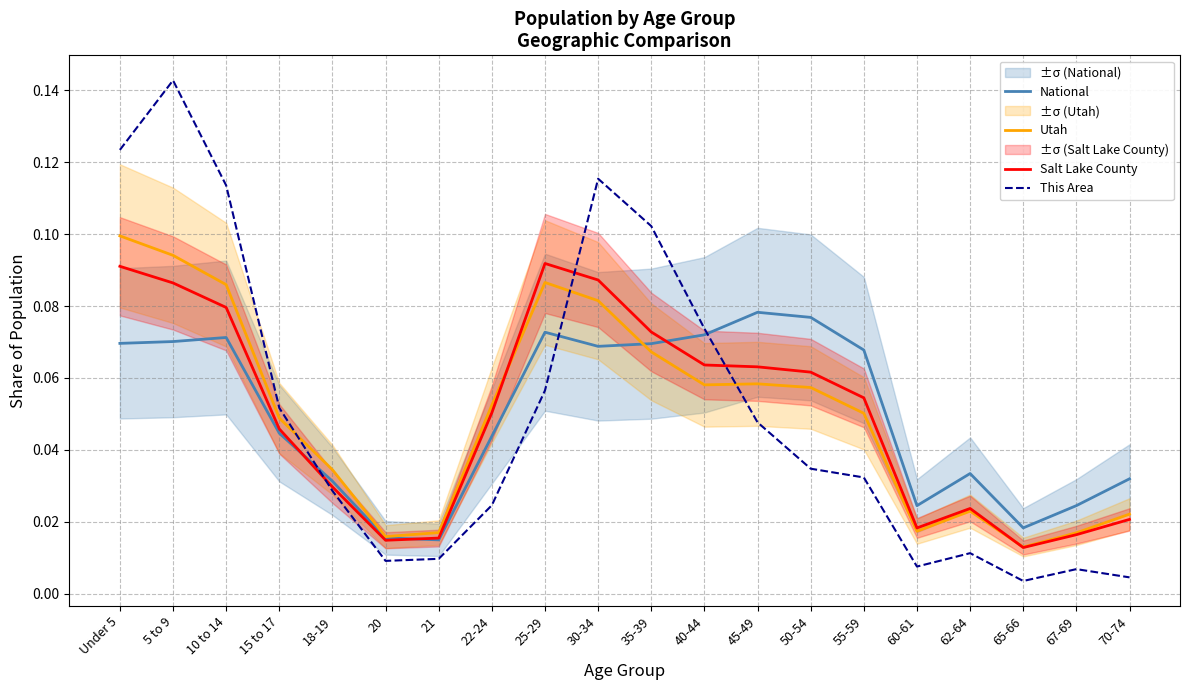

True or false: Utah has more than 2 interior local peaks.

True